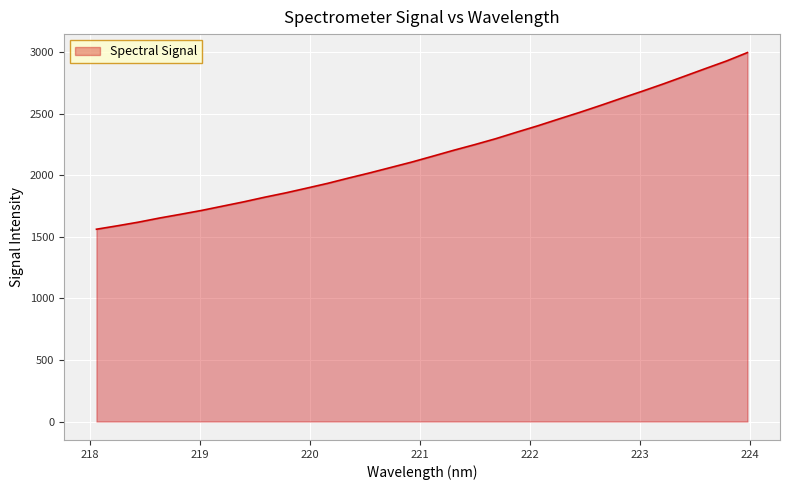

What is the minimum value shown in the chart?

1561.3